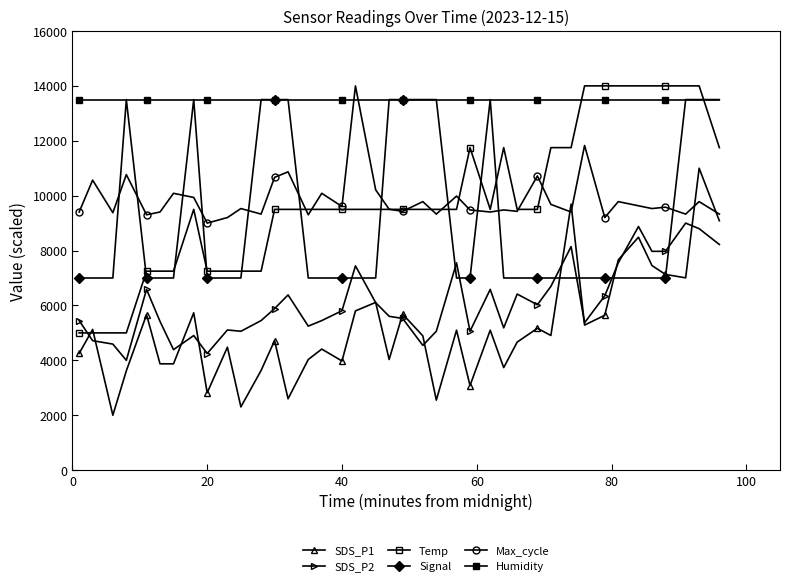

True or false: Max_cycle and SDS_P2 cross at least once.

False